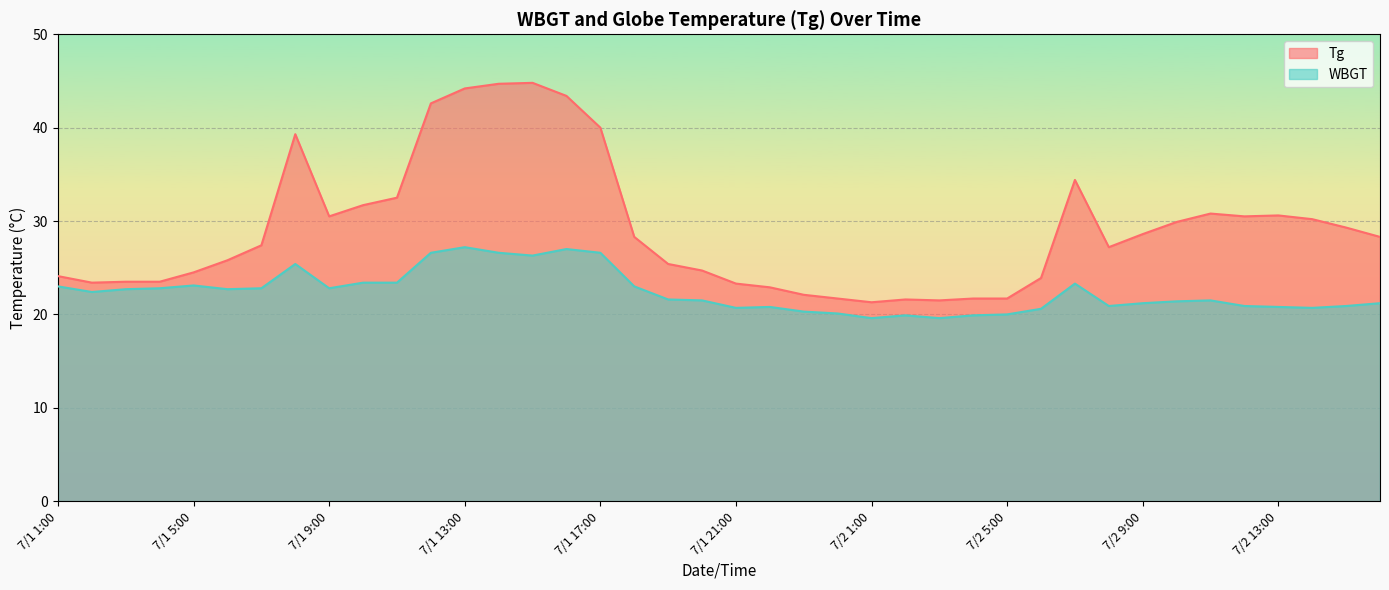

Does the chart display data point markers on the line(s)?

No